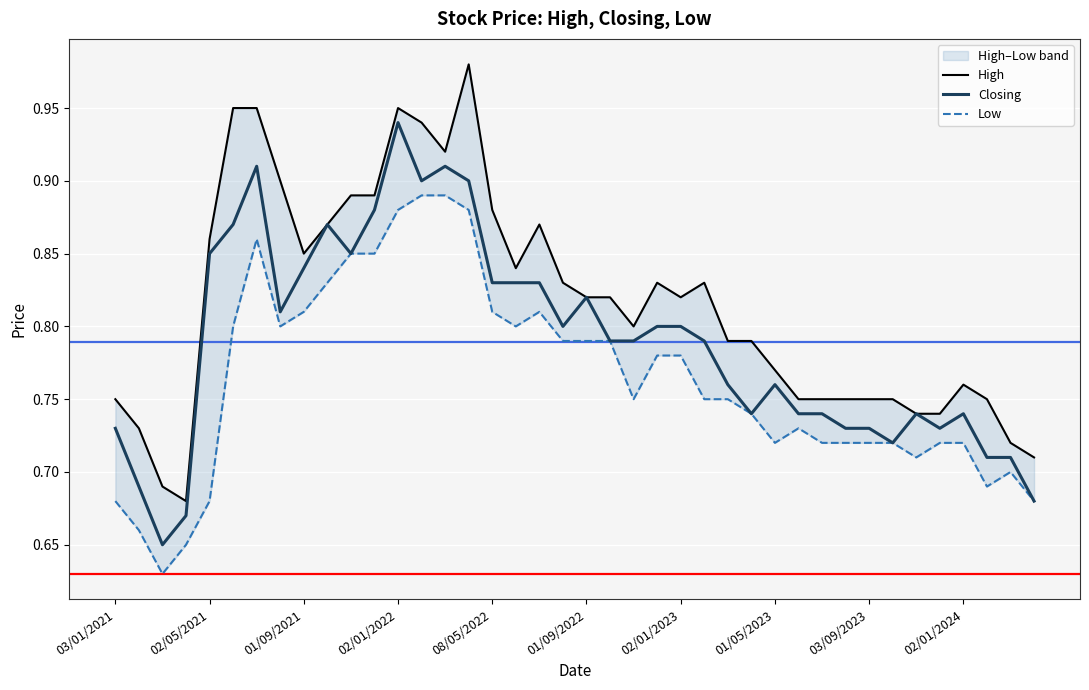

Is it true that Closing equals 0.8 at 02/05/2021?

True